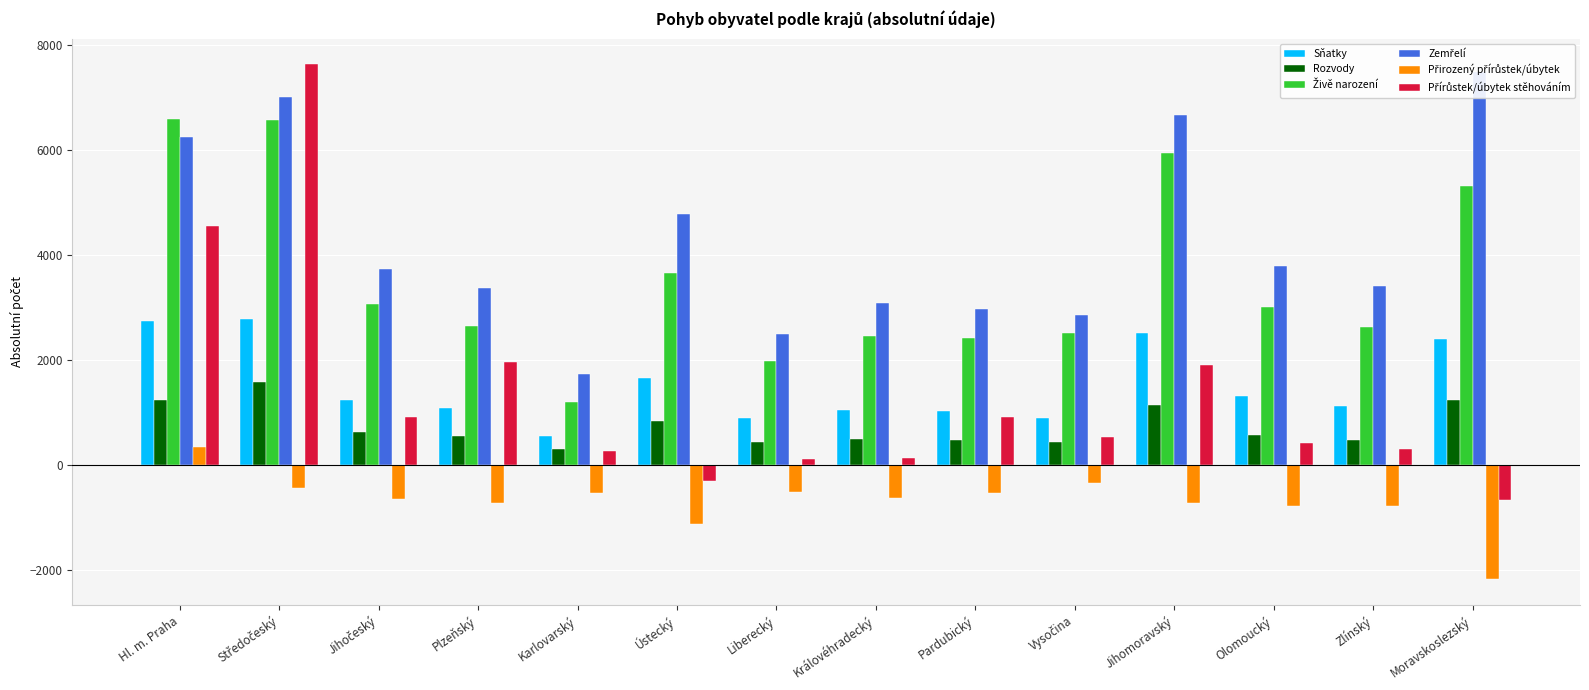

True or false: Přírůstek/úbytek stěhováním has a value of 911 at Jihočeský.

True